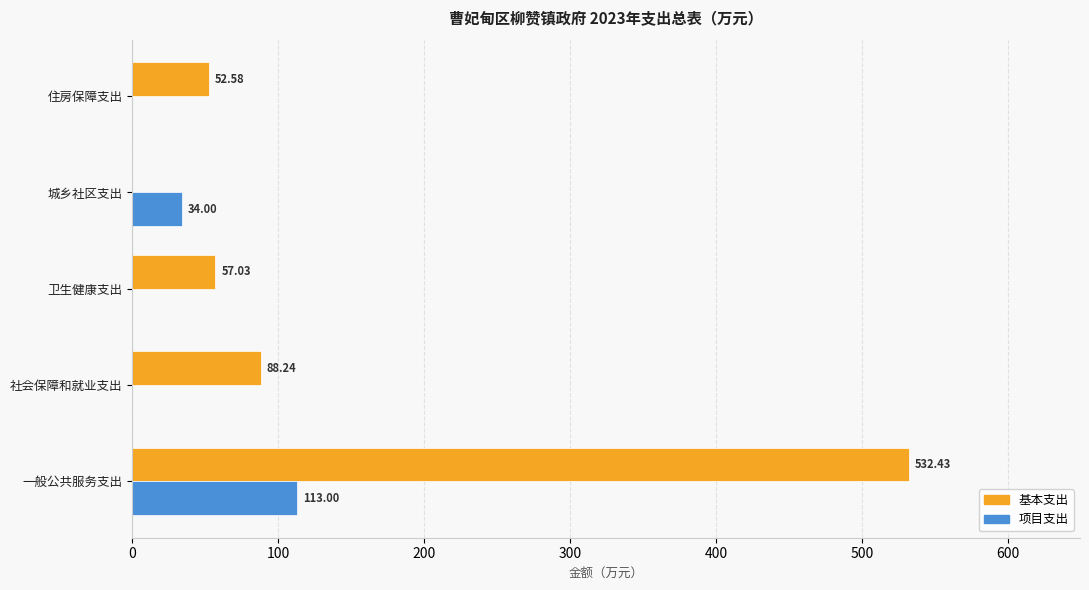

Between 一般公共服务支出 and 城乡社区支出, which series saw the biggest shift?

基本支出